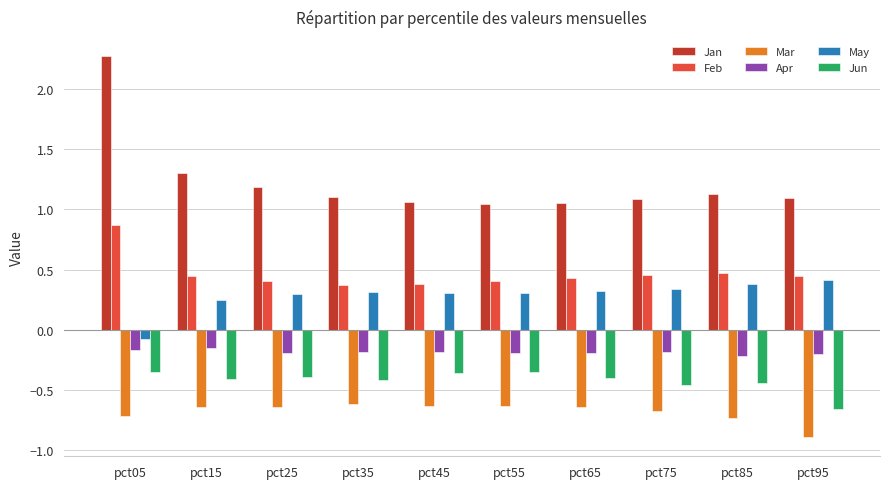

What is the sum of the Mar values at pct15 and pct65?

-1.3